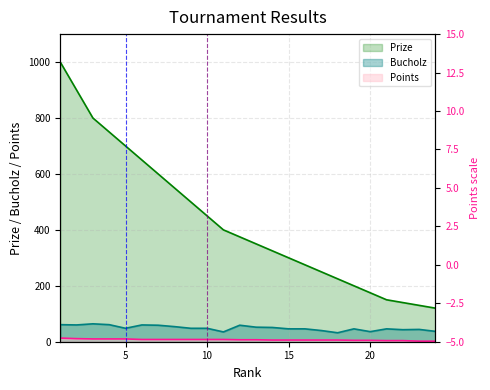

The Points series shows 11 at 15. True or false?

False